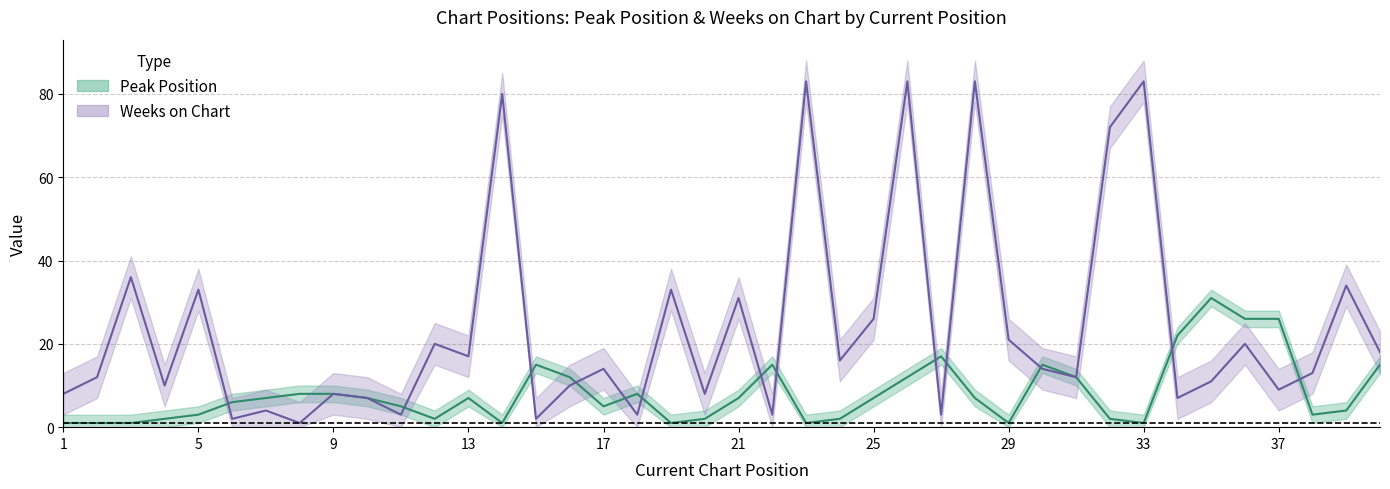

Reading left to right, extract all data points from this chart.

Peak Position: 1	1	1	2	3	6	7	8	8	7	5	2	7	1	15	12	5	8	1	2	7	15	1	2	7	12	17	7	1	15	12	2	1	22	31	26	26	3	4	15
Weeks on Chart: 8	12	36	10	33	2	4	1	8	7	3	20	17	80	2	10	14	3	33	8	31	3	83	16	26	83	3	83	21	14	12	72	83	7	11	20	9	13	34	18